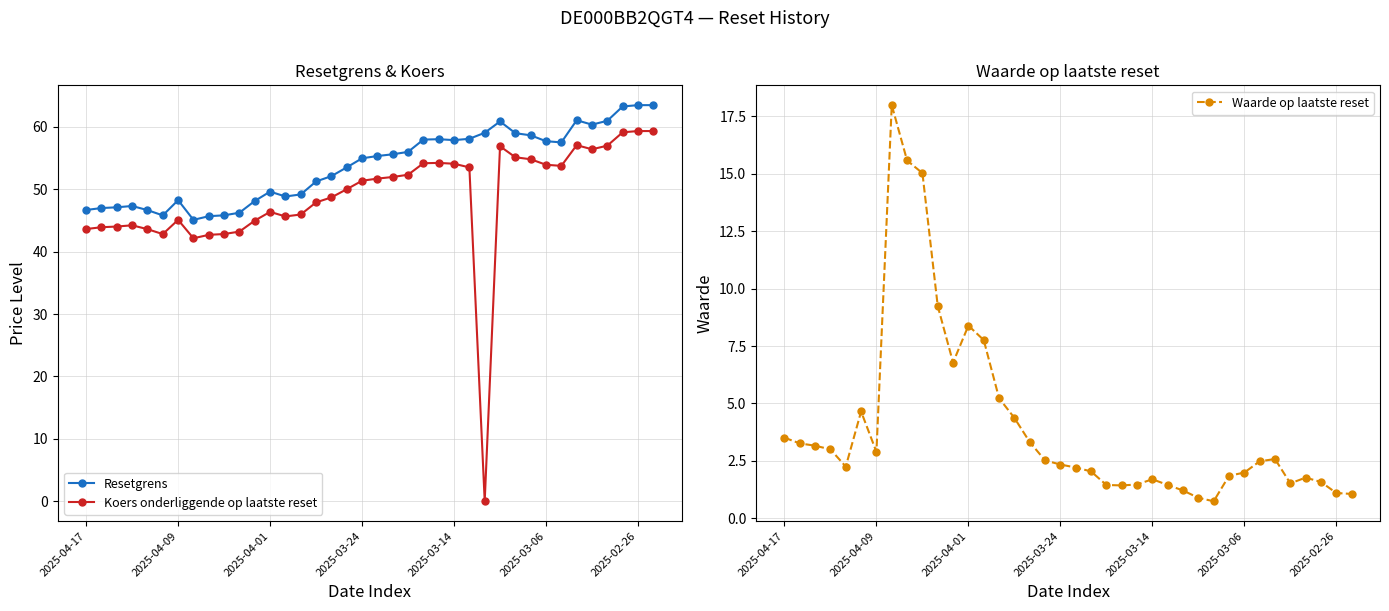

Does the chart display data point markers on the line(s)?

Yes